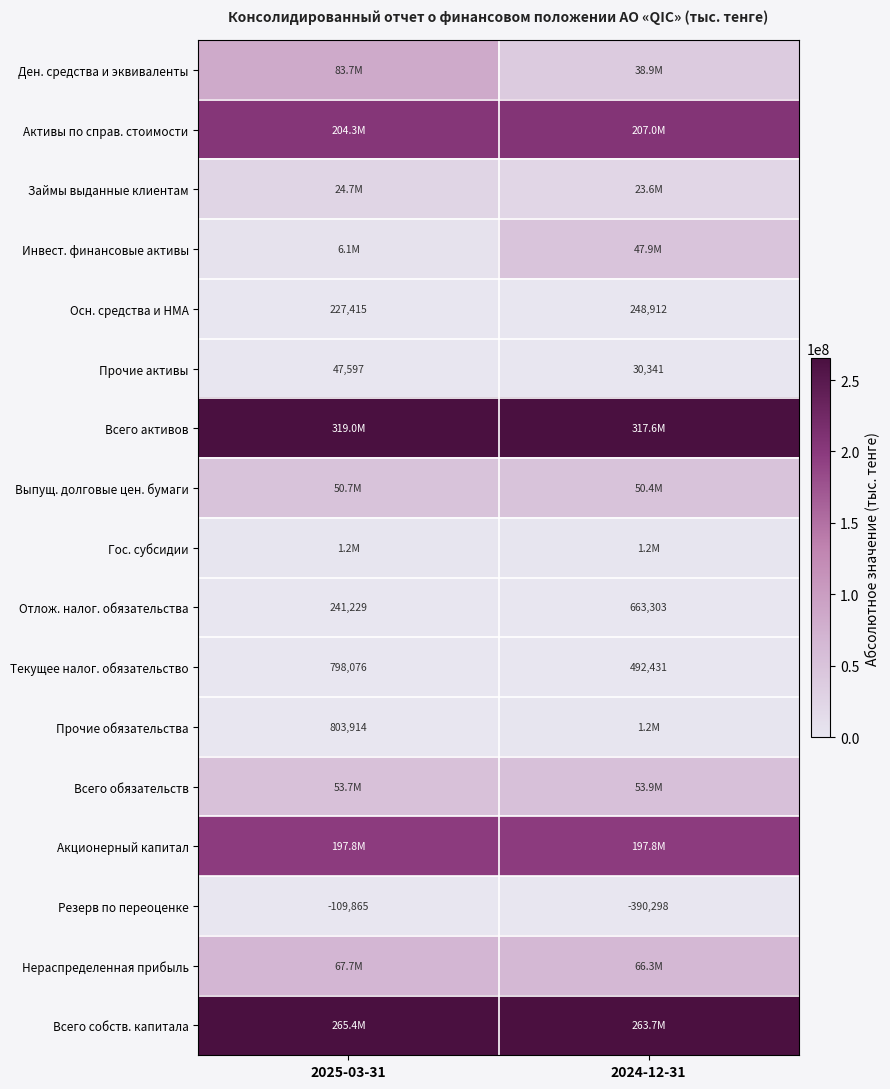

Which category has the lowest value across all series?

2024-12-31